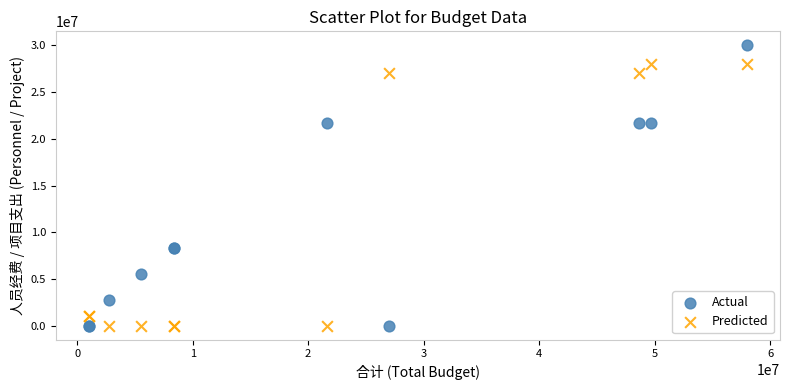

What is the X range (max minus min) for the scatter plot?

57000000